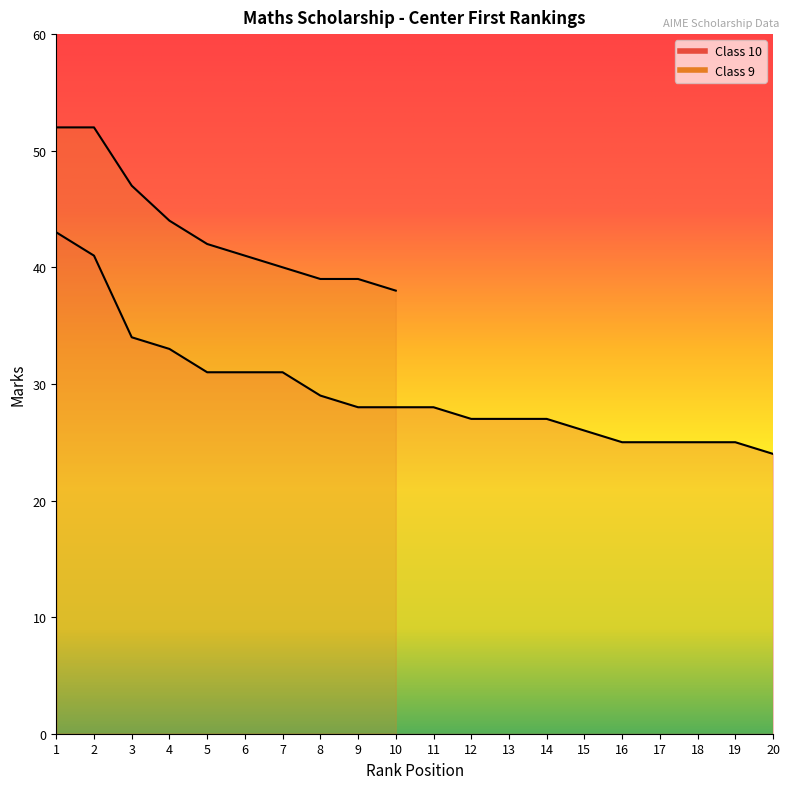

Read the value at 11, to the nearest 5.

30